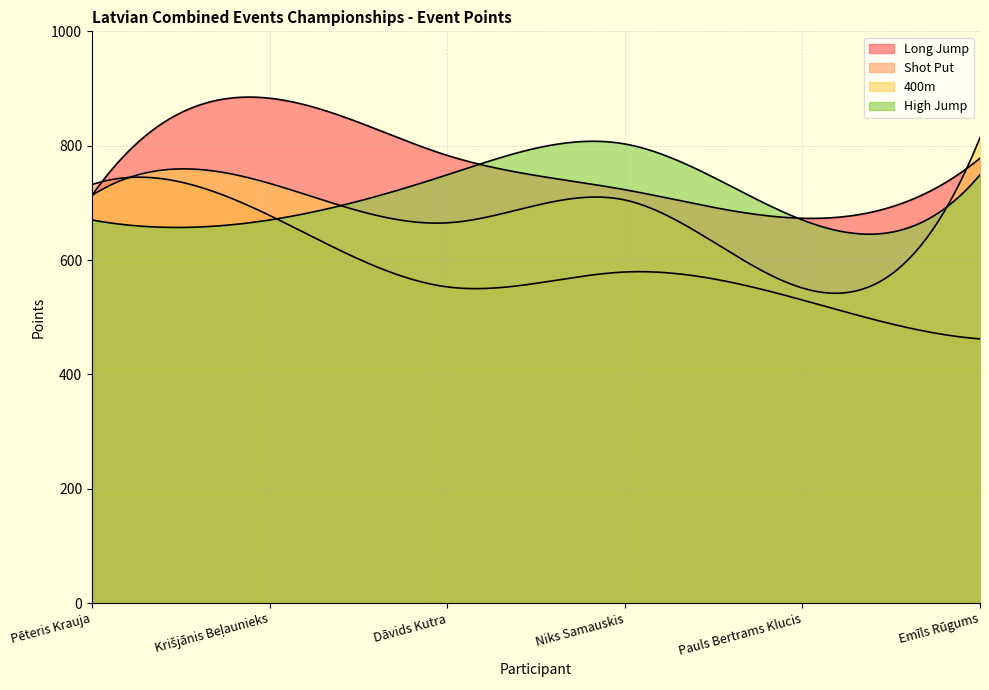

What is the maximum value for Long Jump?

883